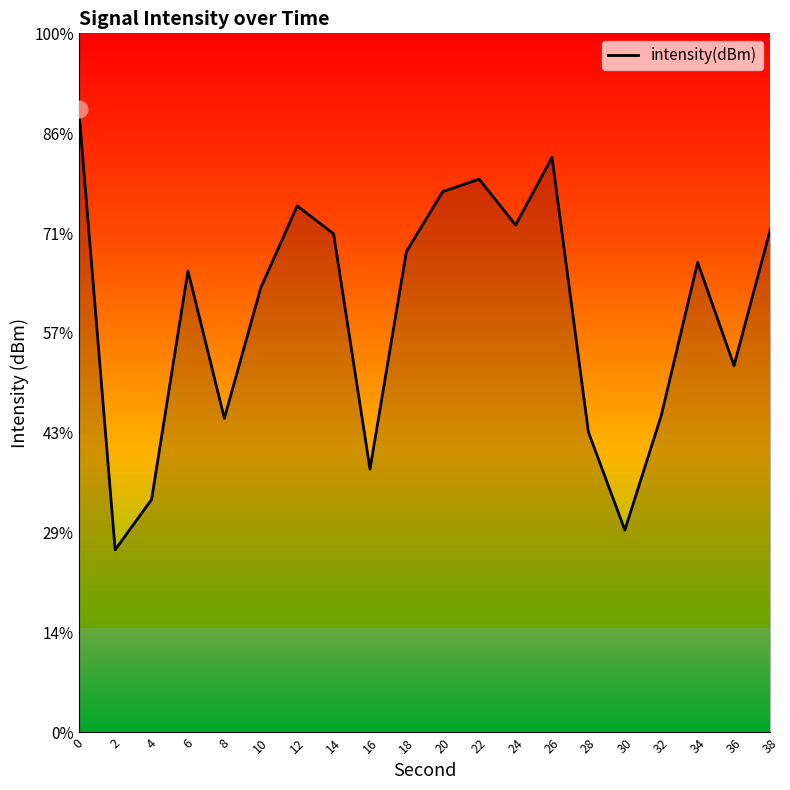

Which category has the lowest value across all series?

2